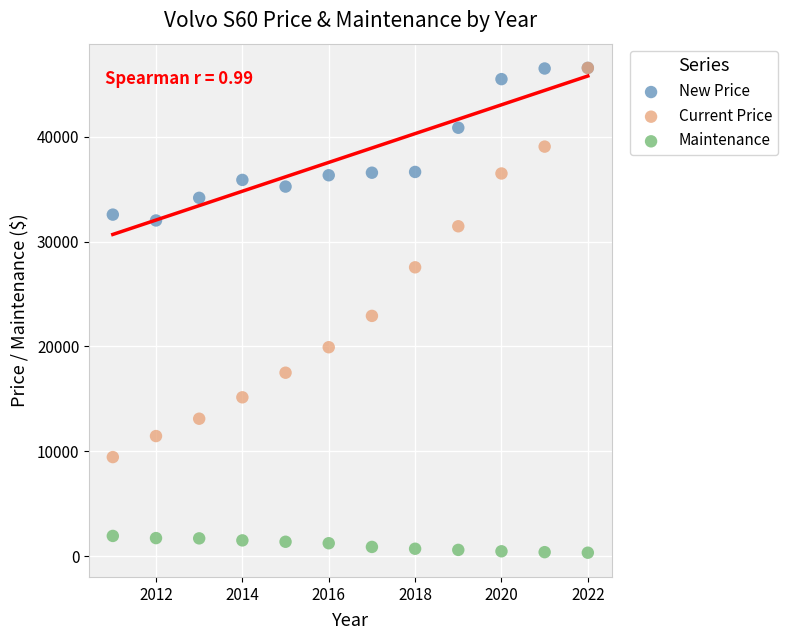

What are all the series names shown in the legend?

New Price, Current Price, Maintenance